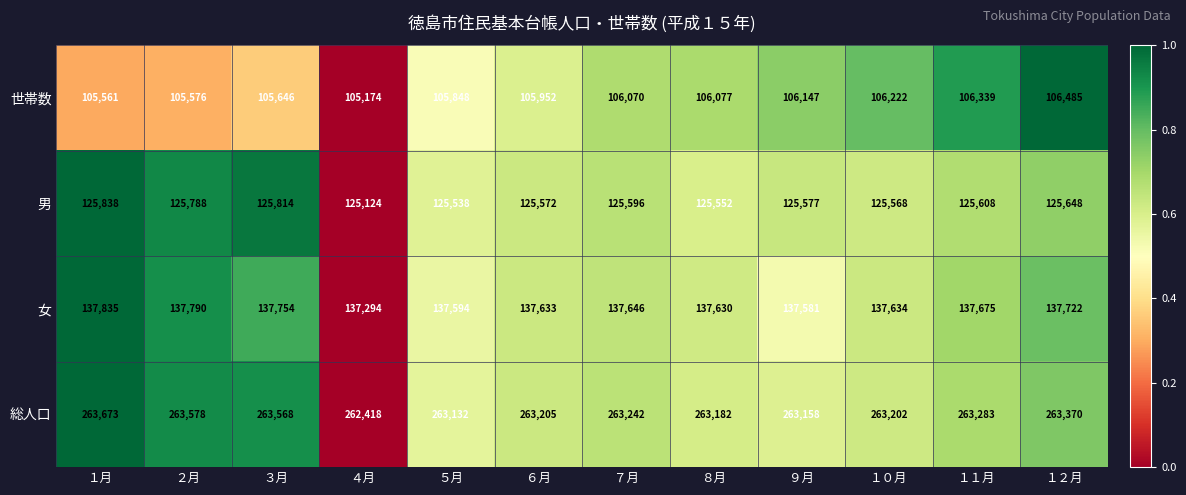

At ３月, list the series in order from smallest to largest.

世帯数, 男, 女, 総人口